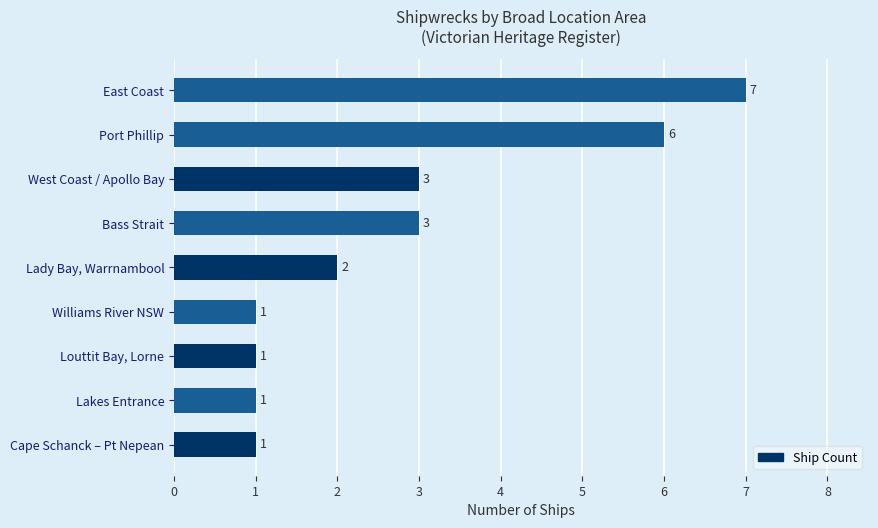

What is the minimum value shown in the chart?

1